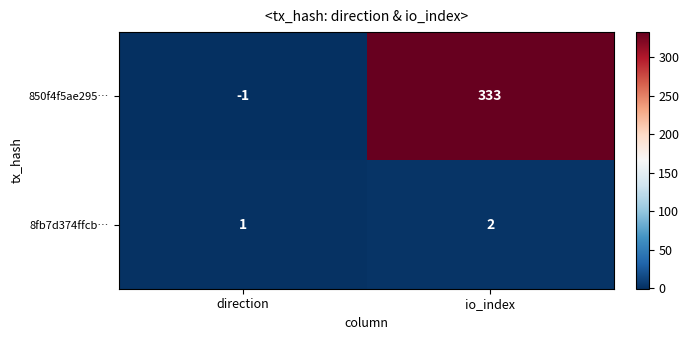

At which category is the sum across all series the highest?

io_index